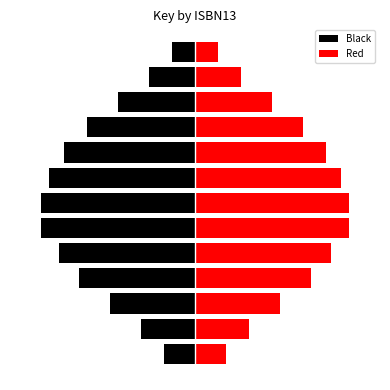

What is the approximate value of Black at 6?

-21.4